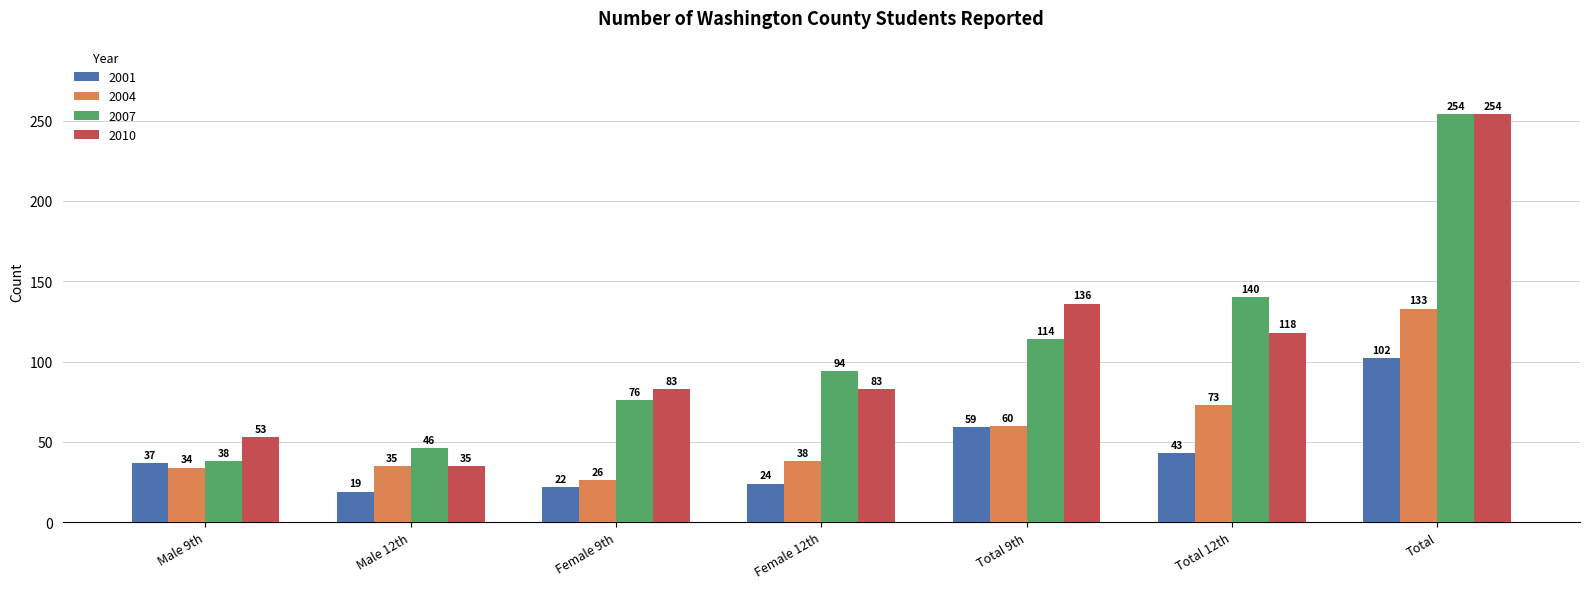

What is the difference between the maximum and minimum values in the 2004 series?

107